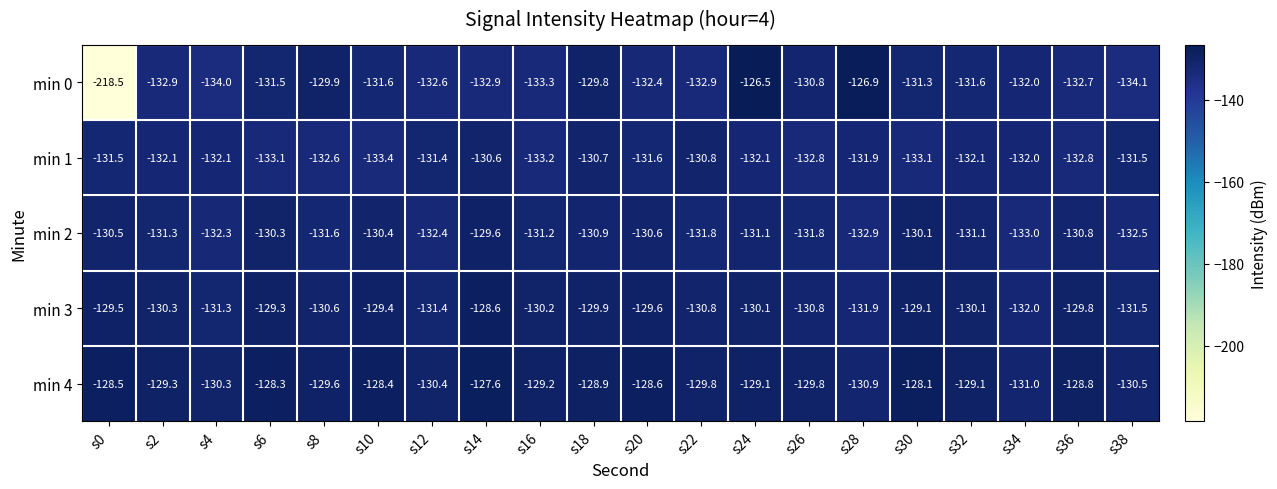

What is the sum of all min 0 values?

-2718.2